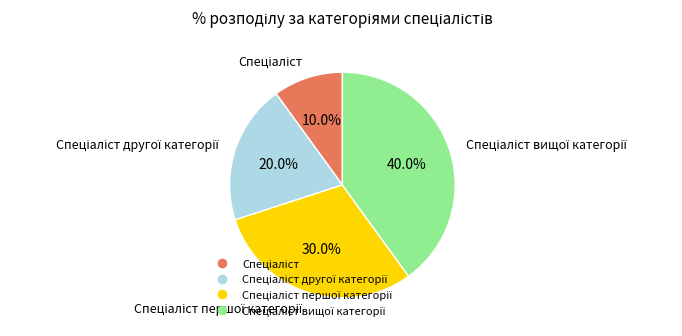

To the nearest percent, what is the average slice percentage?

25%